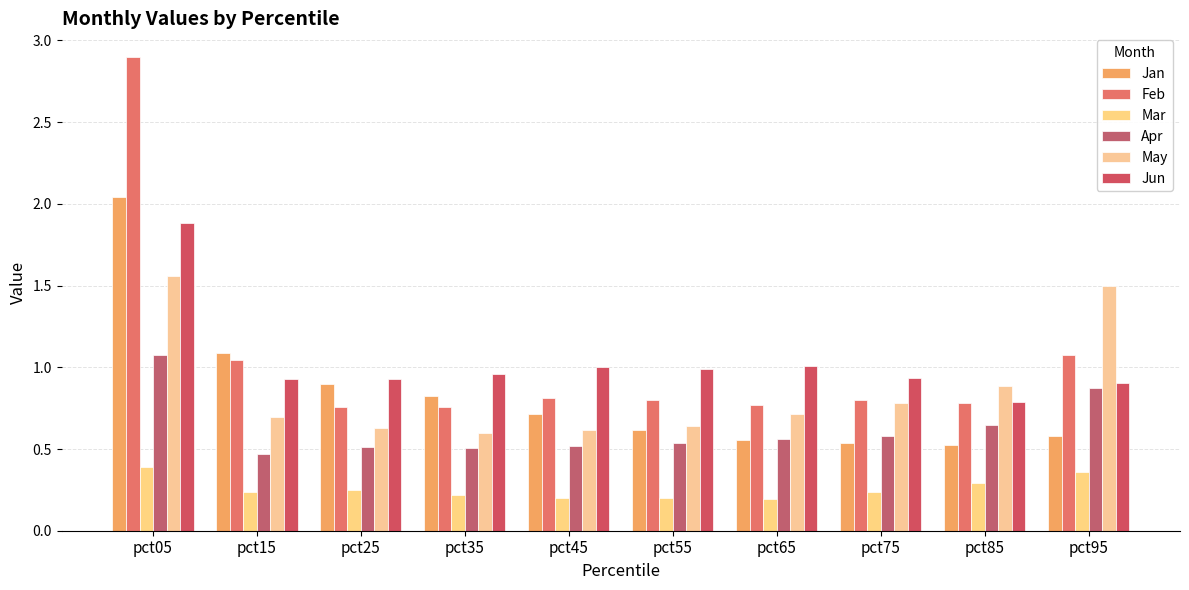

What is the difference between the maximum and minimum values in the Mar series?

0.2